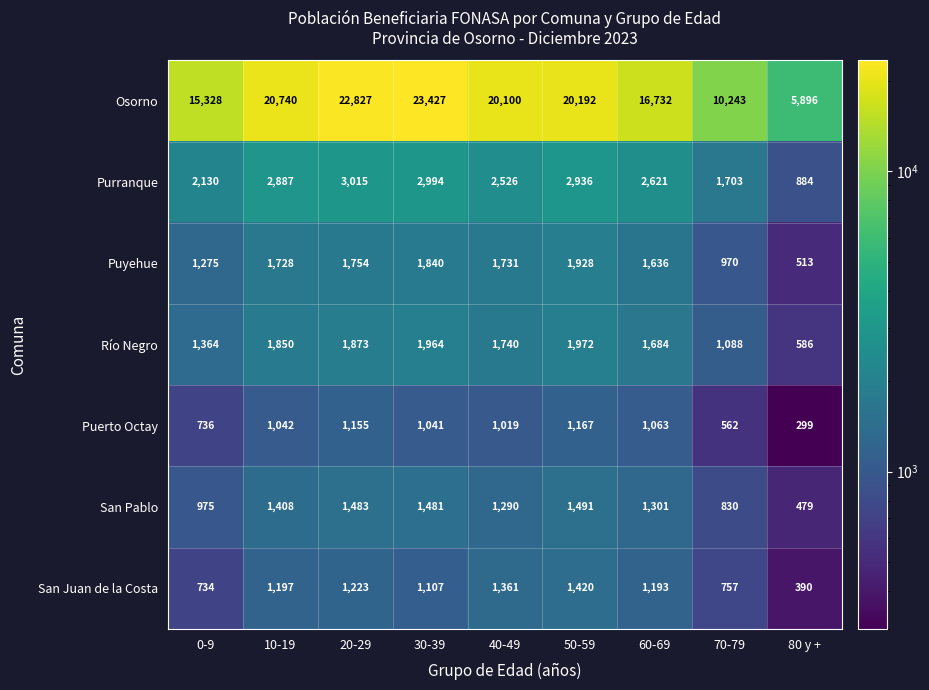

Rank the series by their maximum value, from lowest to highest.

Puerto Octay, San Juan de la Costa, San Pablo, Puyehue, Río Negro, Purranque, Osorno